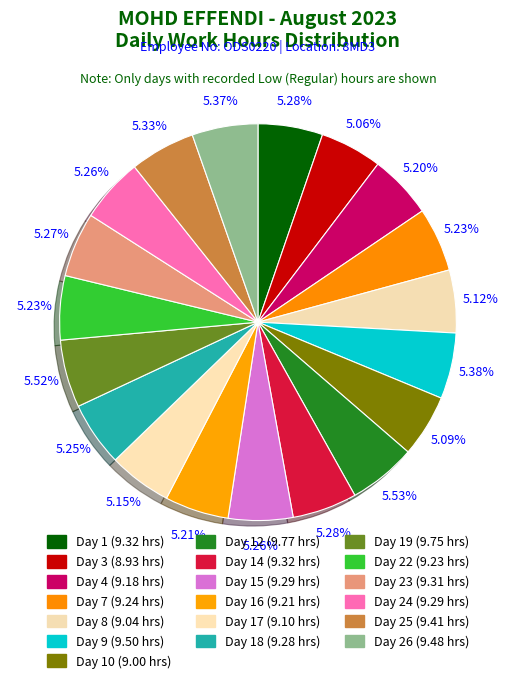

Is there any slice that represents more than half of the pie?

No